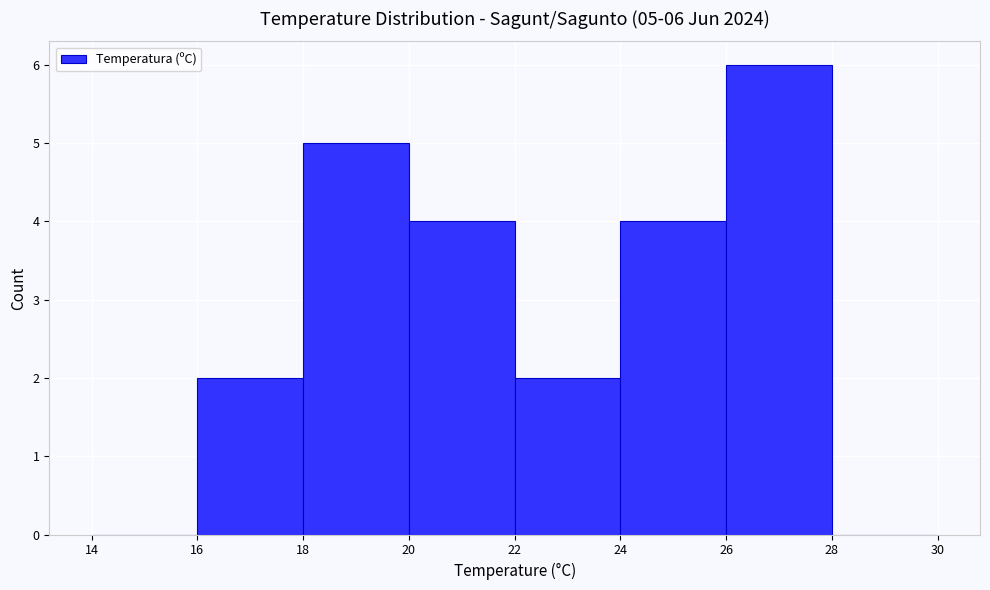

Over which range of the x-axis is the bar tallest?

26 to 28